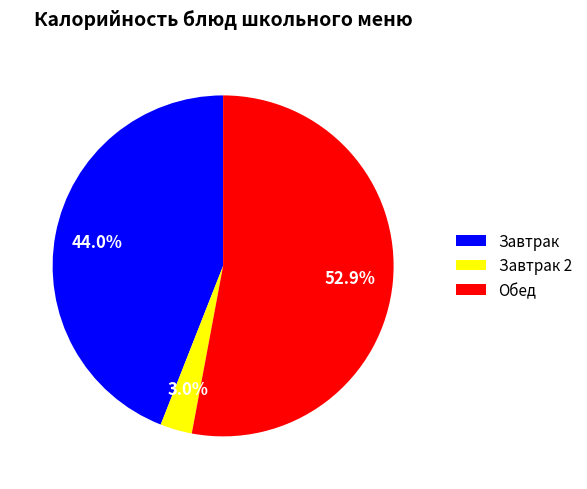

Does any single category account for the majority?

Yes